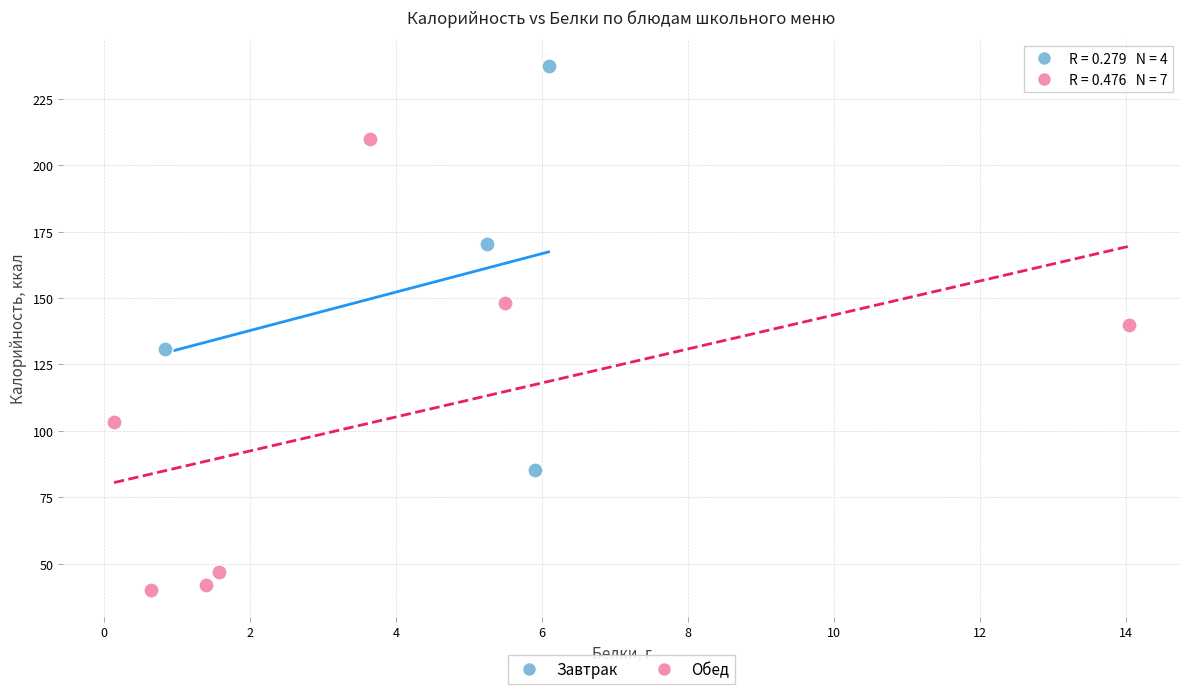

Which series reaches the minimum Y coordinate?

Обед